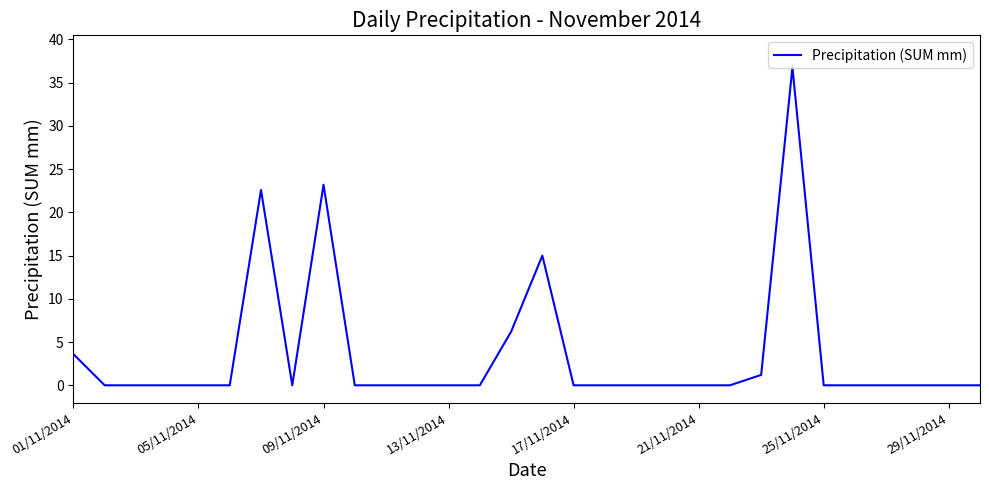

What is the difference between the maximum and minimum values?

36.8